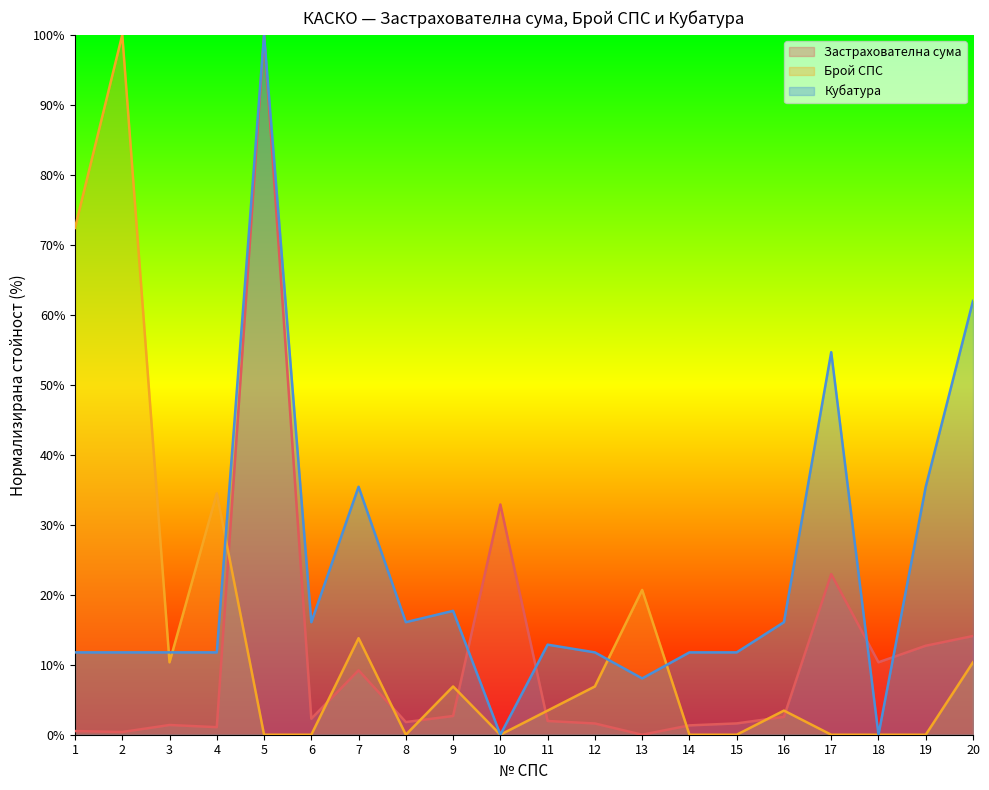

How many times do Застрахователна сума and Брой СПС cross each other?

9